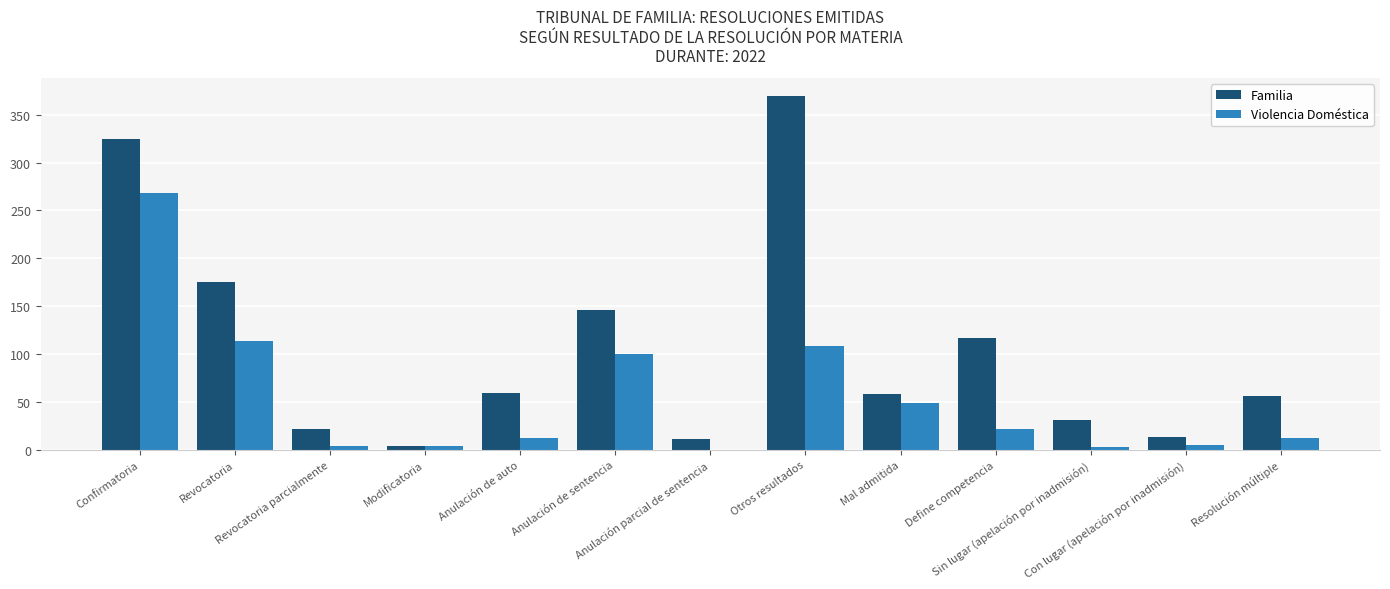

The value of Familia at Mal admitida is 58. True or false?

True